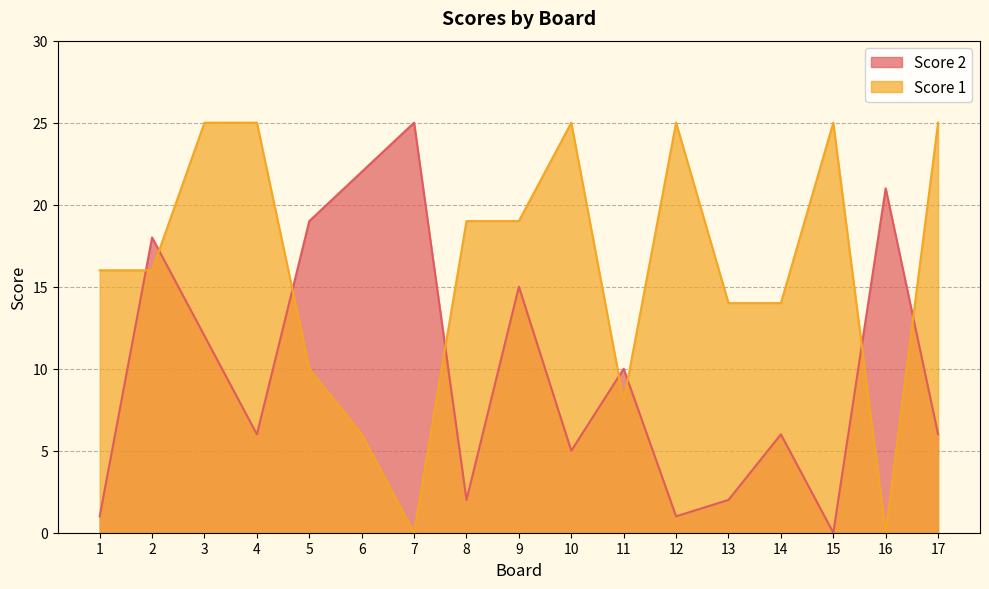

Rank the series by their average value, from lowest to highest.

Score 2, Score 1